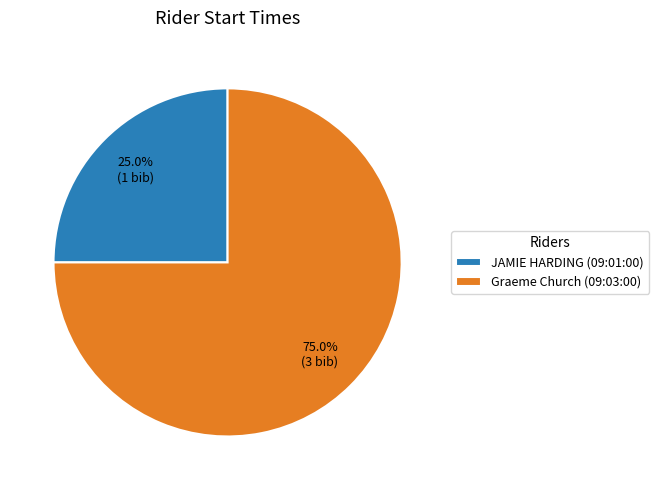

Rank the categories by value from highest to lowest.

Graeme Church (09:03:00), JAMIE HARDING (09:01:00)